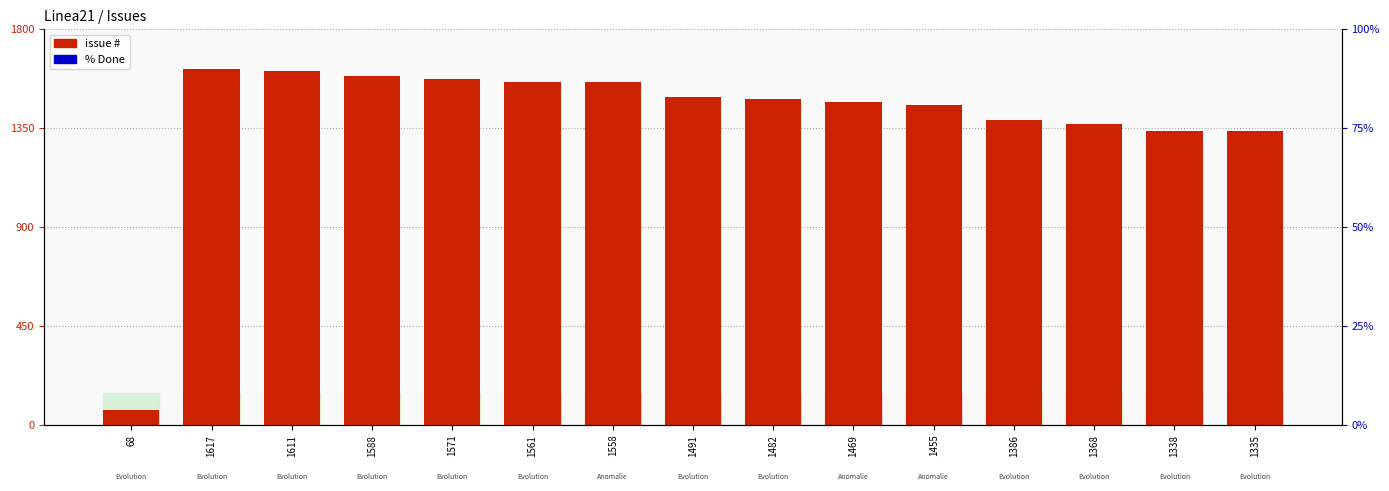

How many data points does each series have?

15